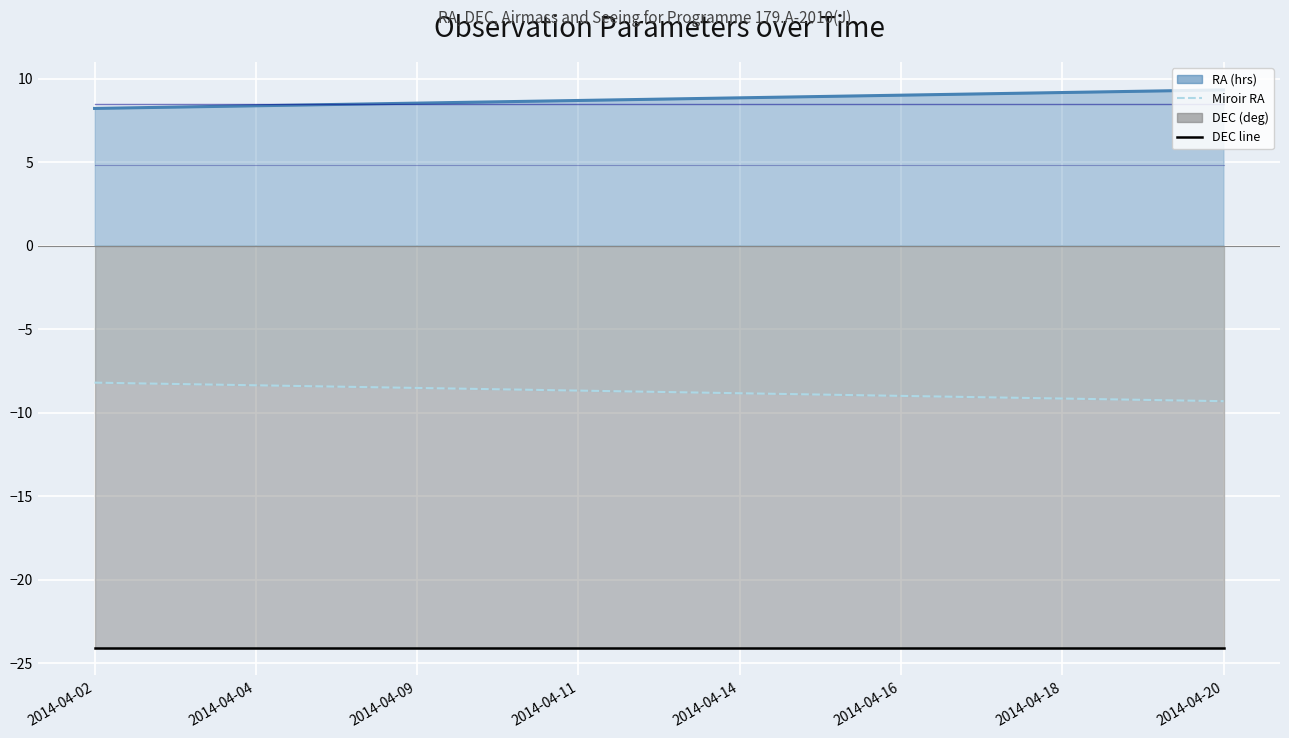

The Airmass (scaled) series shows 8.5 at 2014-04-04. True or false?

True